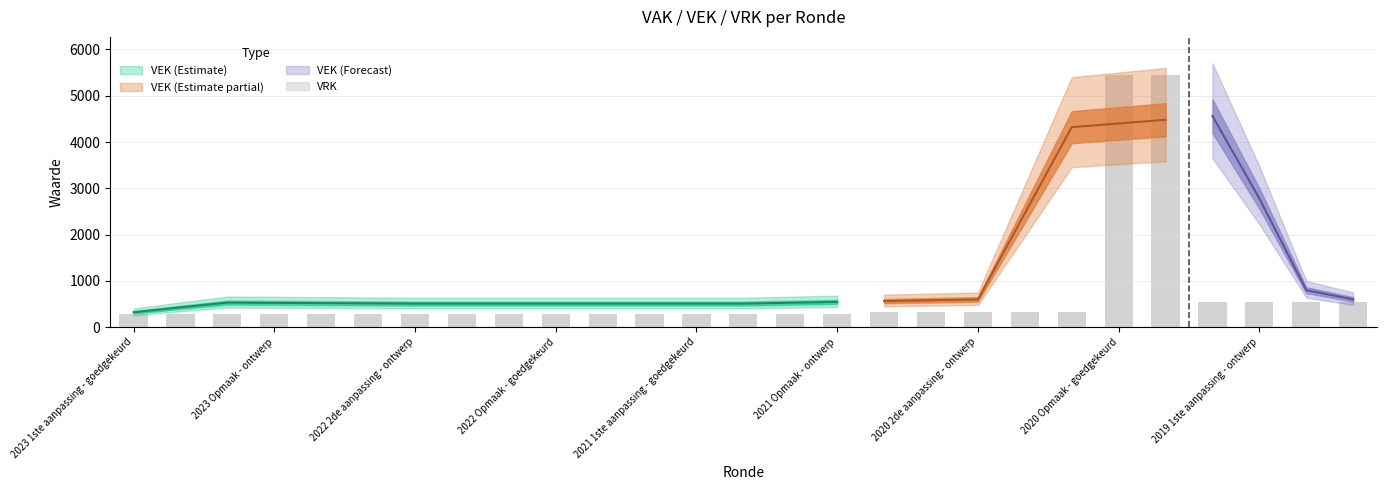

Count the number of values greater than 294.

15